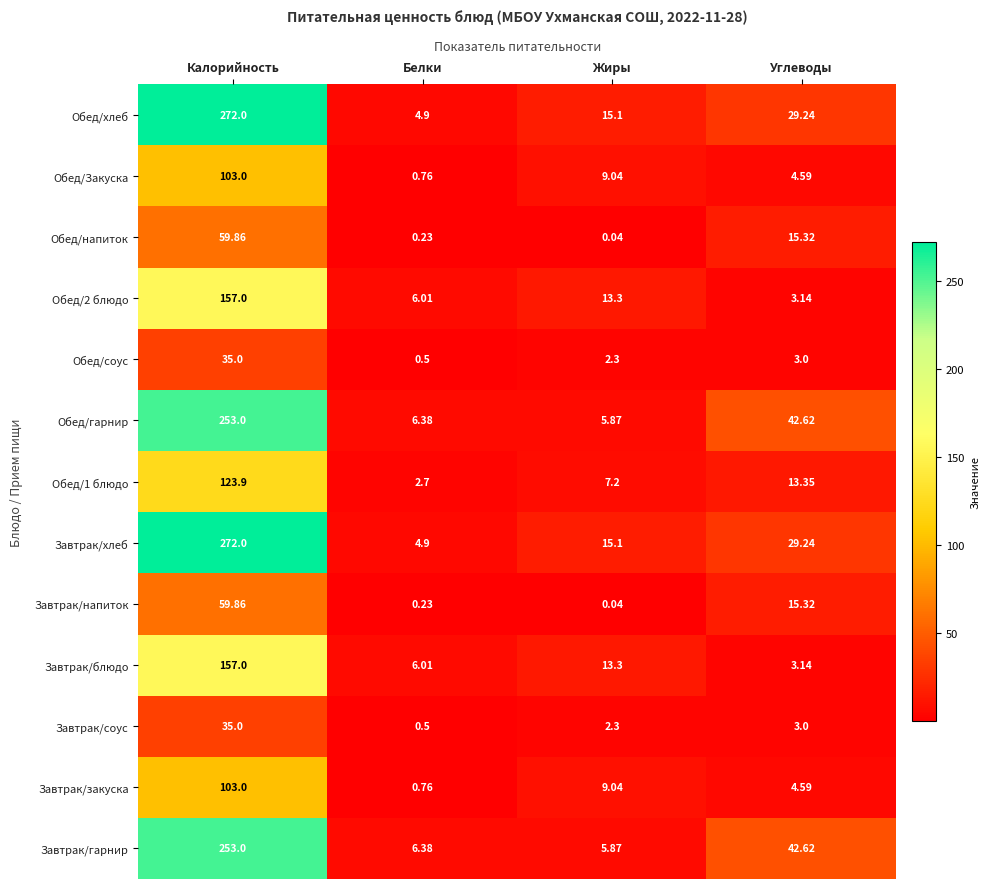

Where does the Обед/хлеб series first go above 29?

Калорийность